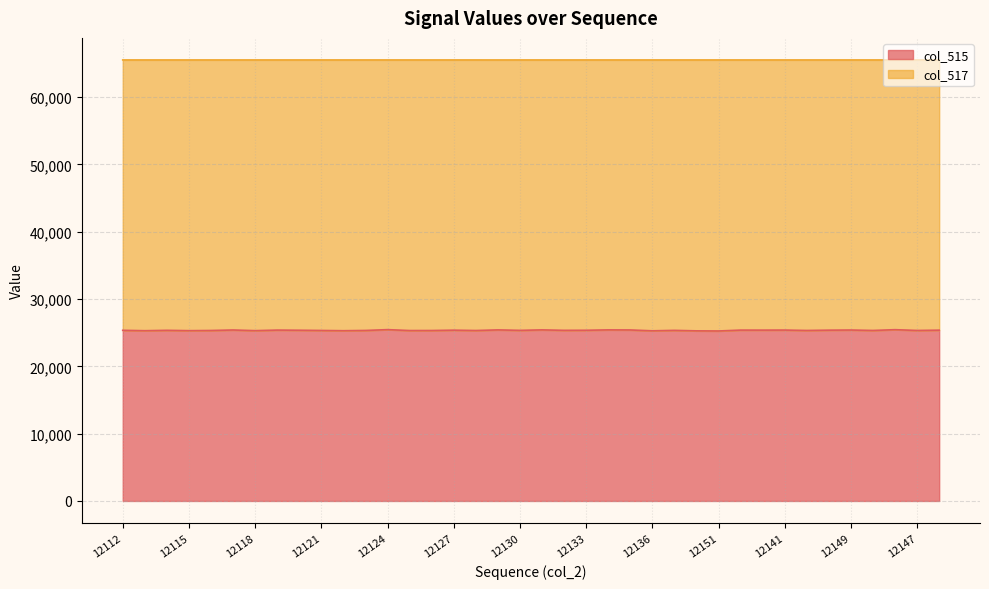

True or false: col_515 line and col_517 line cross at least once.

False